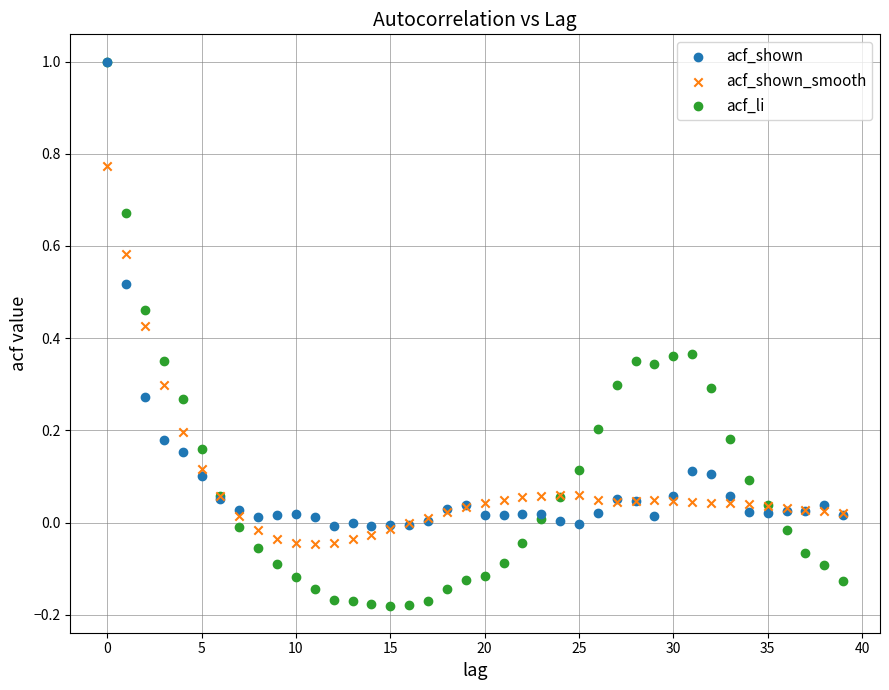

Which series reaches the minimum Y coordinate?

acf_li